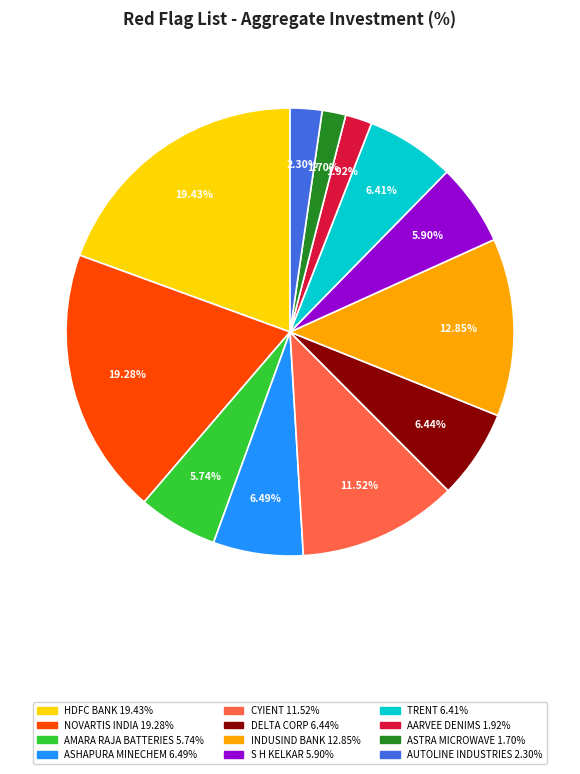

The ASTRA MICROWAVE slice represents 11% of the pie. True or false?

False